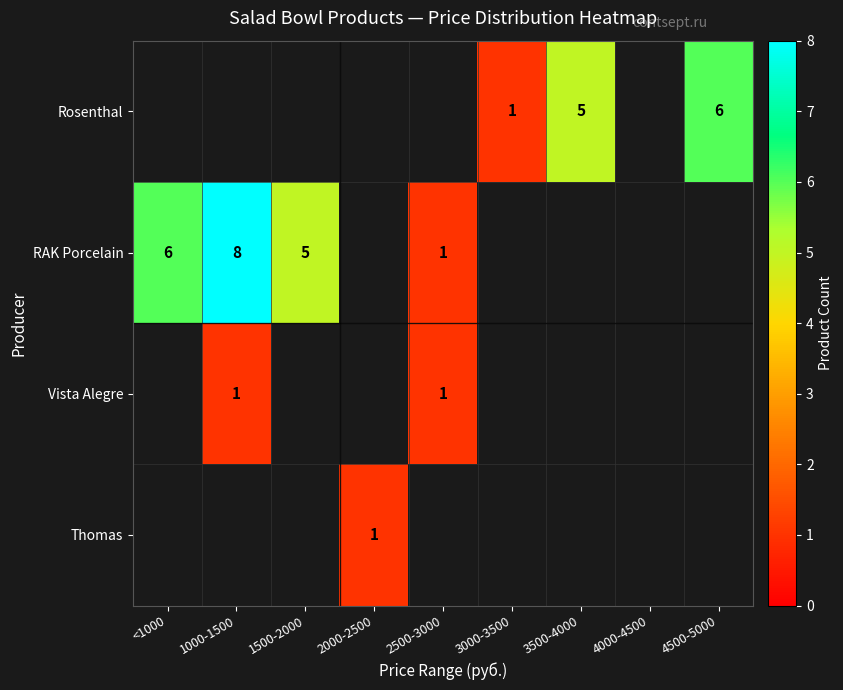

How many categories are shown in the chart?

9